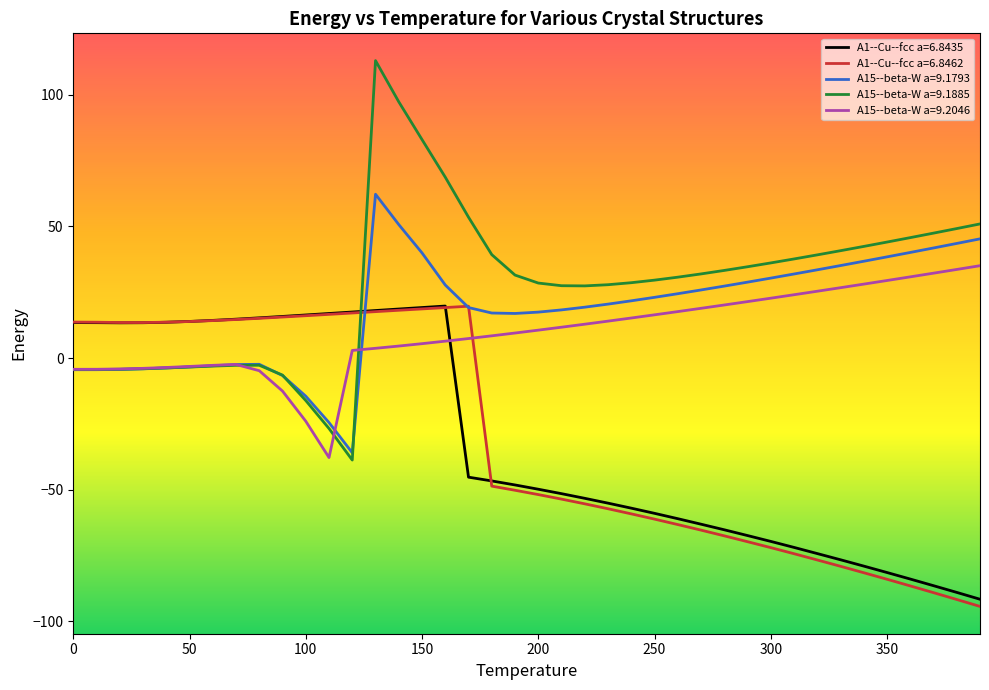

What is the highest value of the A1--Cu--fcc a=6.8435 series?

19.8